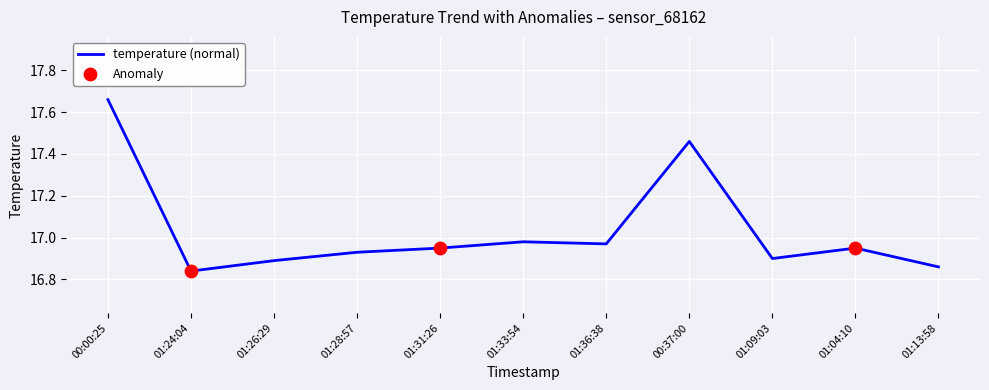

Between 01:31:26 and 01:26:29, which is larger?

01:31:26